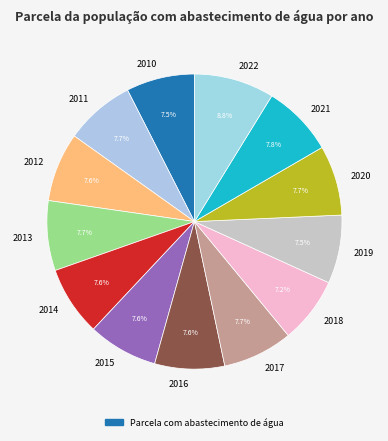

What portion of the pie excludes 2011?

92.3%